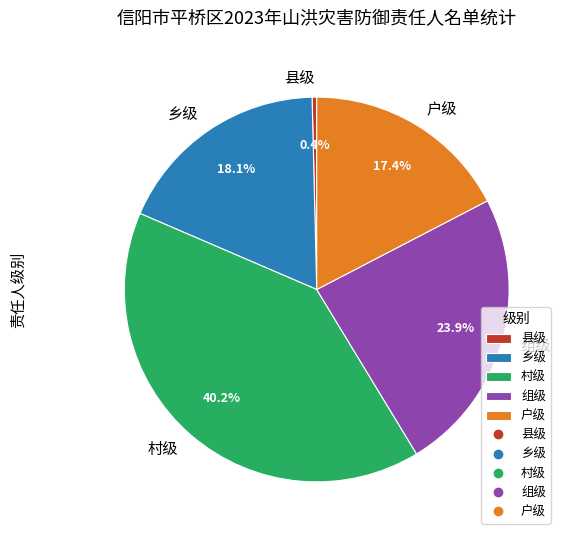

Does any single category account for the majority?

No